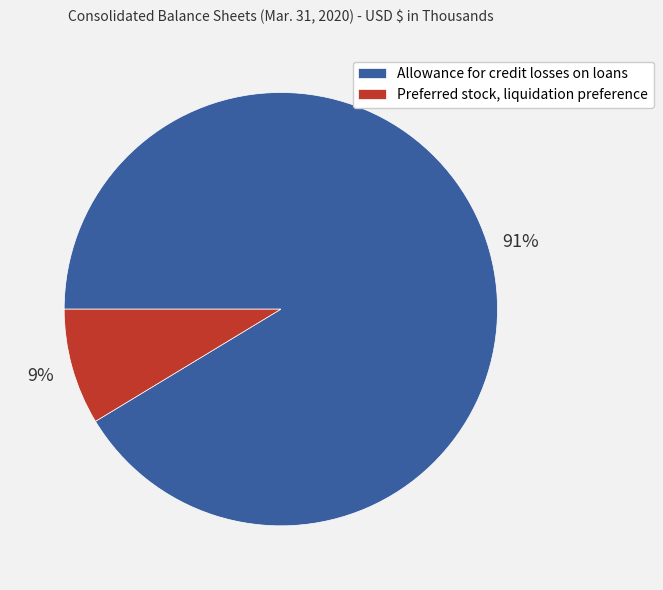

Rank the categories by value from highest to lowest.

Allowance for credit losses on loans, Preferred stock, liquidation preference